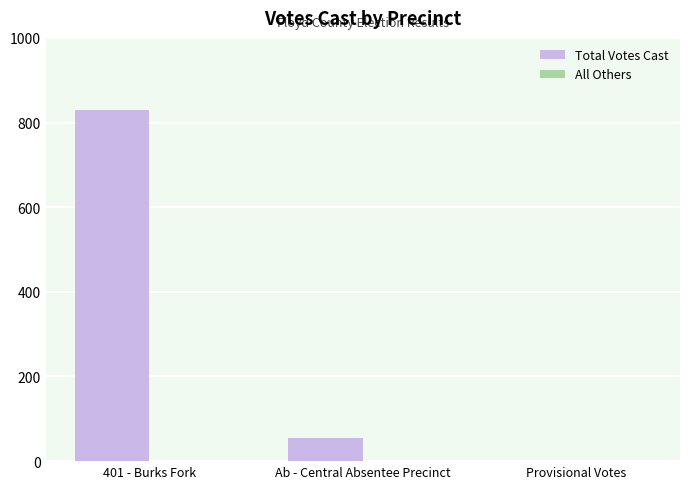

At which label does Total Votes Cast reach its peak?

401 - Burks Fork